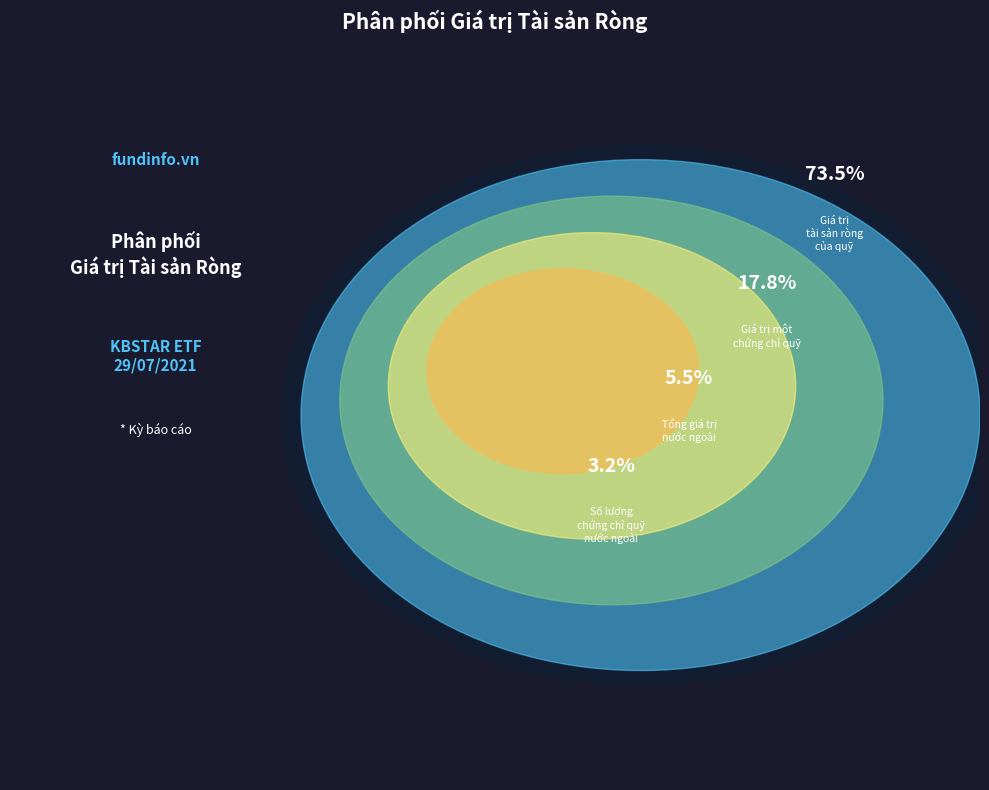

Which slice represents more than half of the pie?

Giá trị tài sản ròng của quỹ